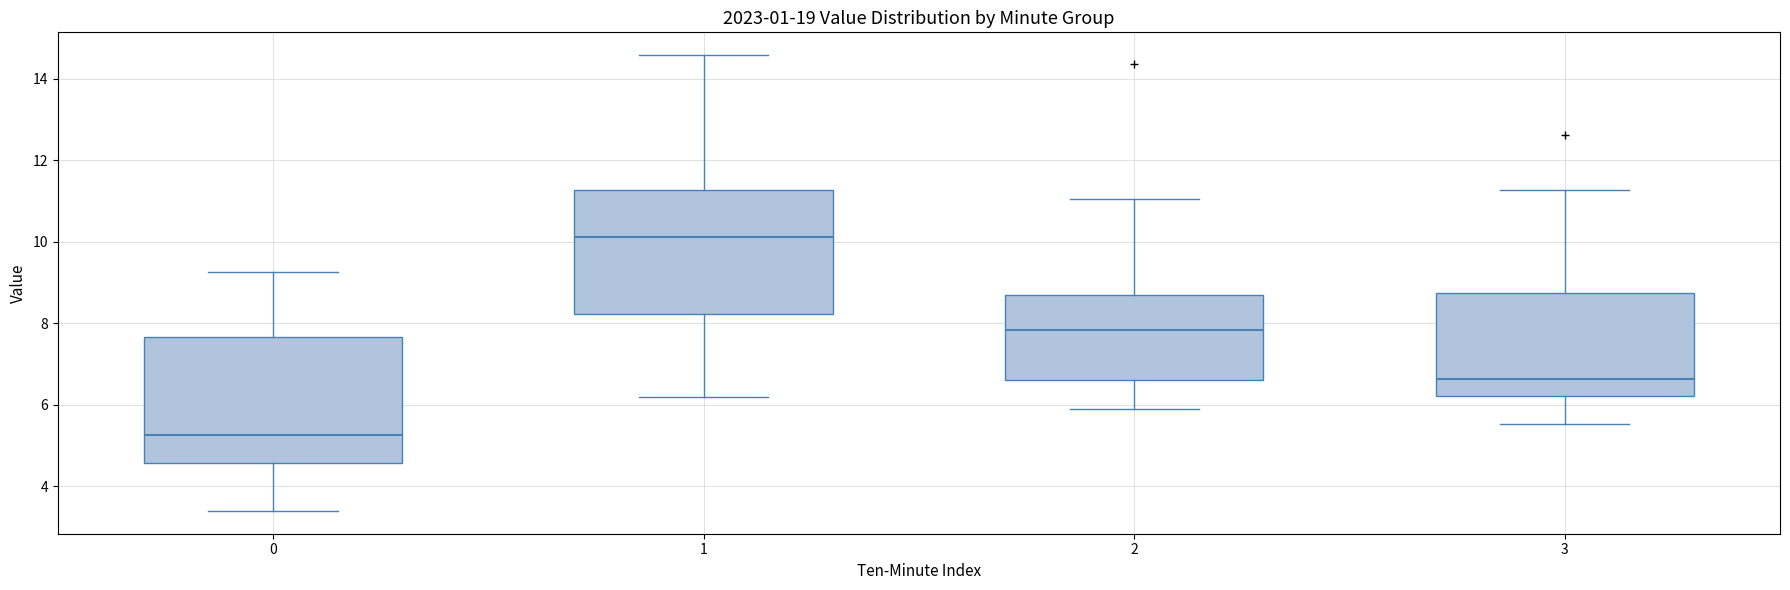

Which box has the highest median line?

1